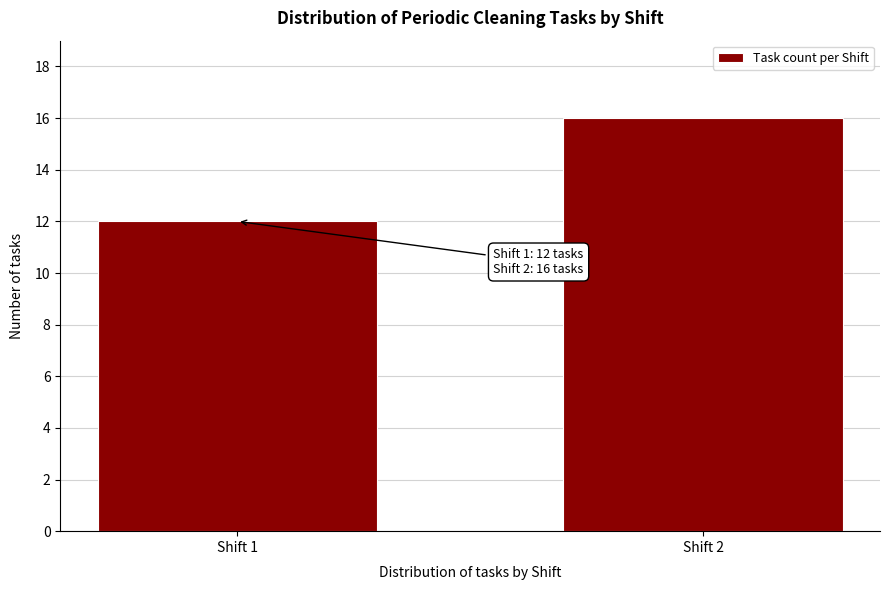

Reading left to right, transcribe all the data shown in this chart.

Shift 1=12	Shift 2=16